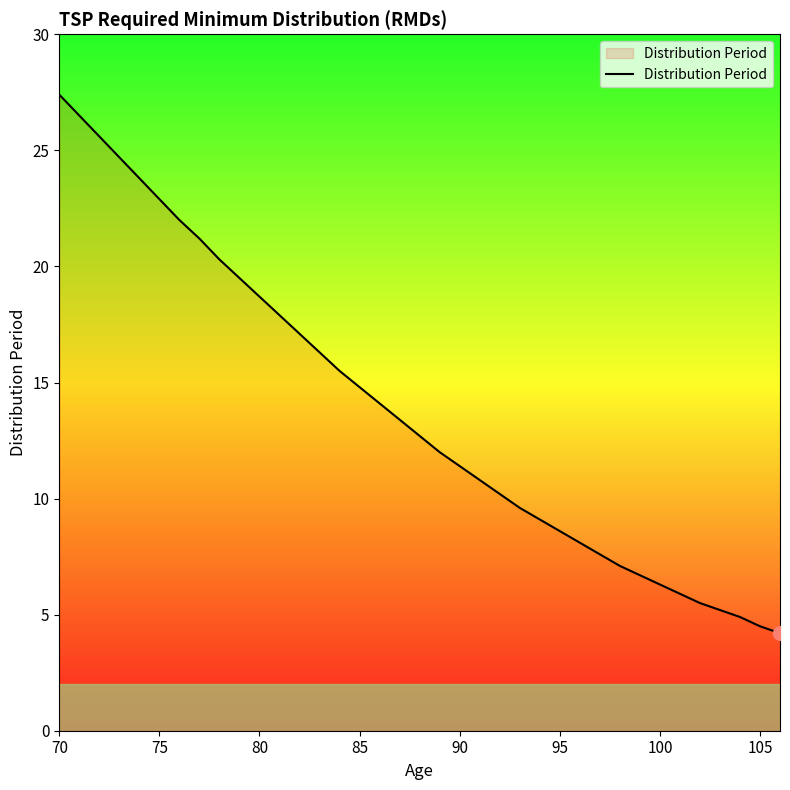

What is the minimum value shown in the chart?

4.2